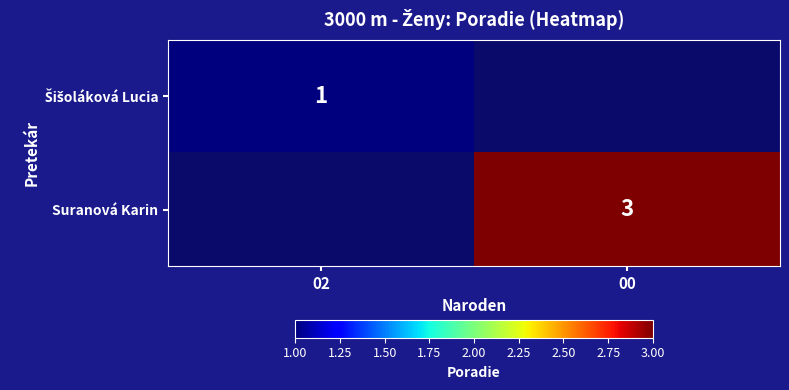

The Suranová Karin series shows 4 at 00. True or false?

False